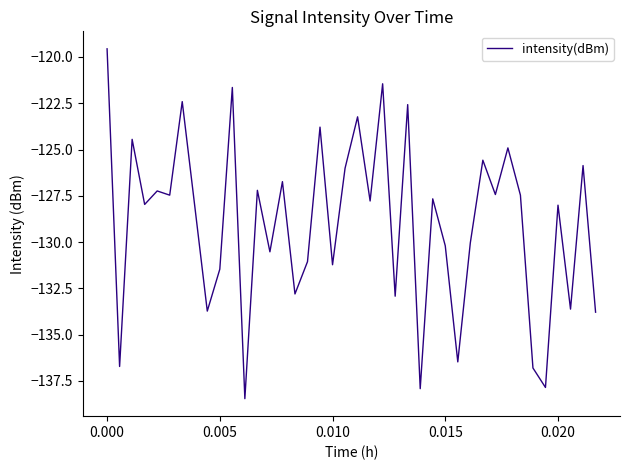

What is the sum of all values?

-5160.1